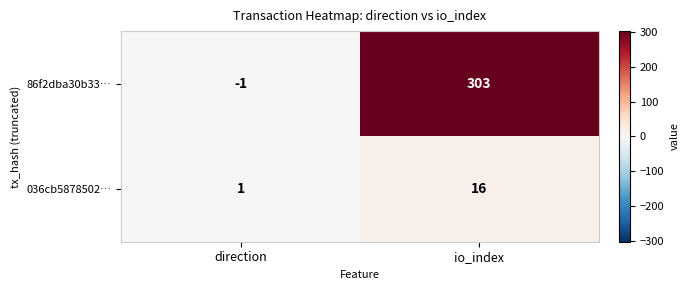

Which series has the largest total across all categories?

86f2dba30b33…